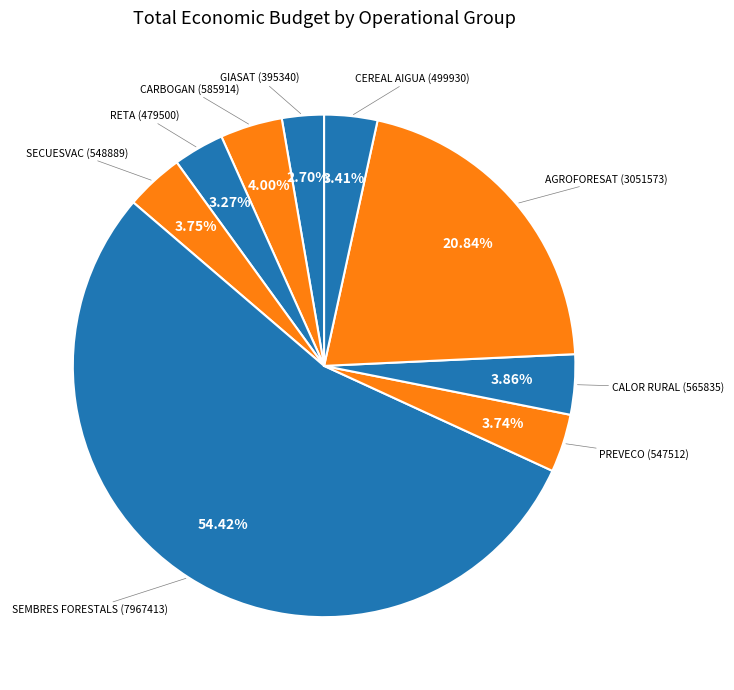

Which category accounts for the majority?

SEMBRES FORESTALS